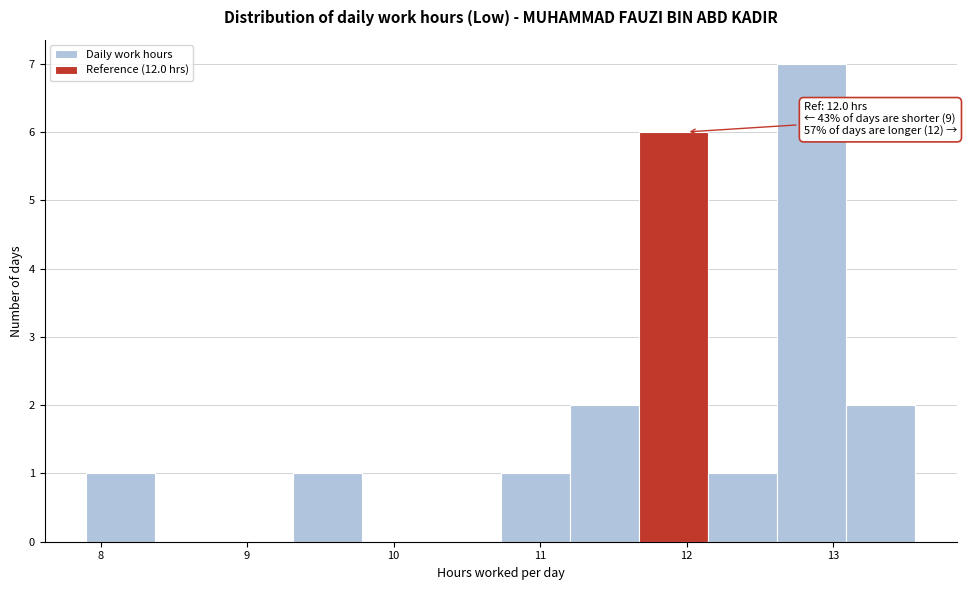

Over which range of the x-axis is the bar tallest?

12.6 to 13.1